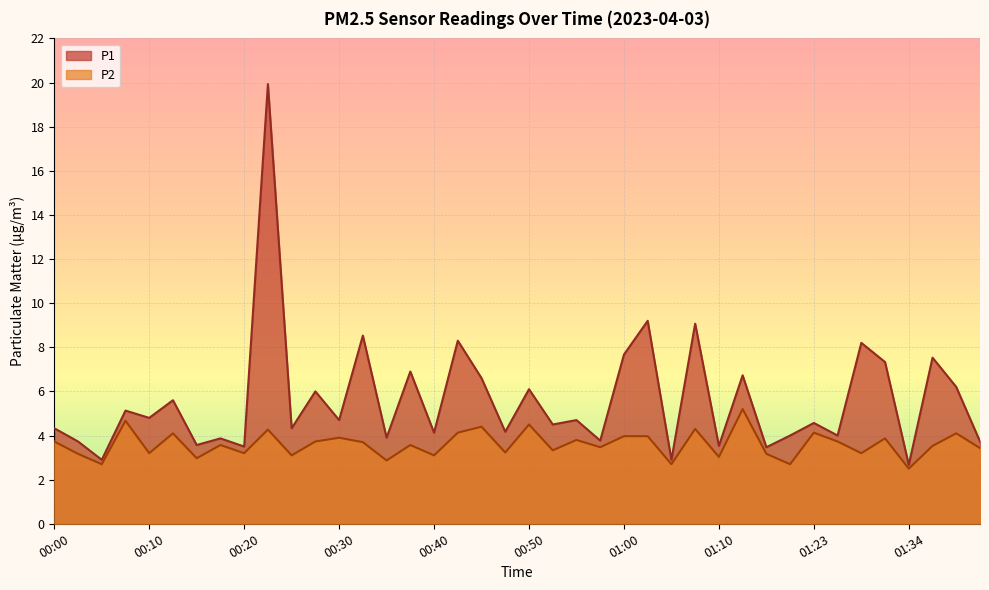

How many lines are shown in the chart?

2